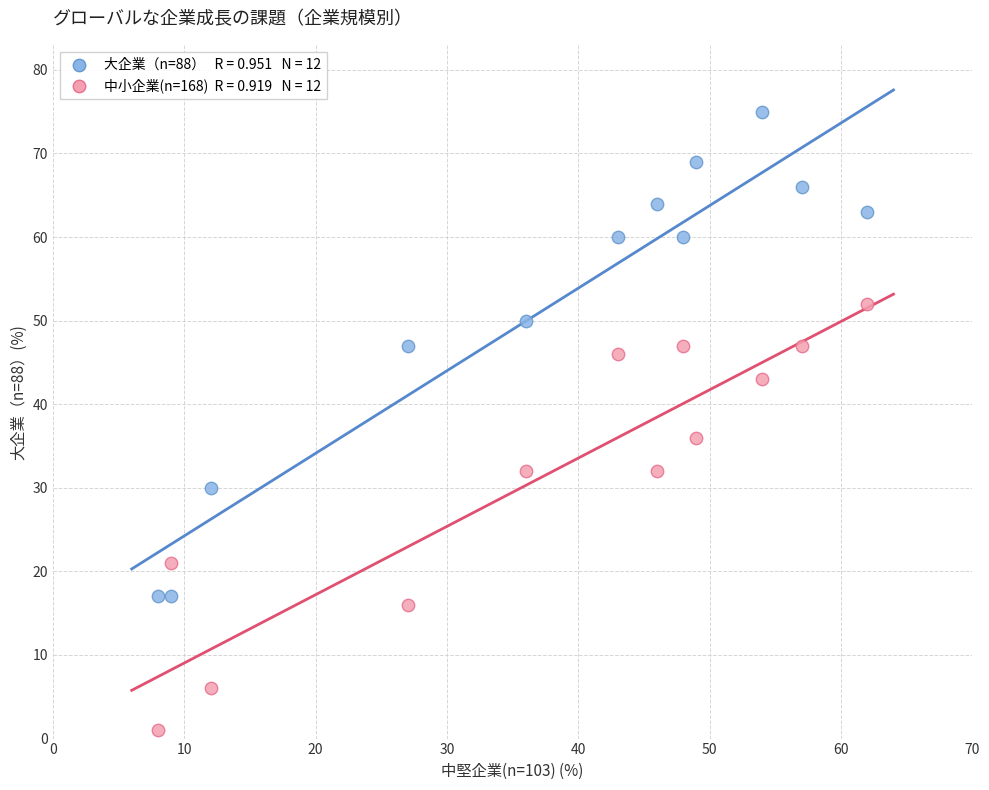

Across all series, what Y value is closest to 38?

36